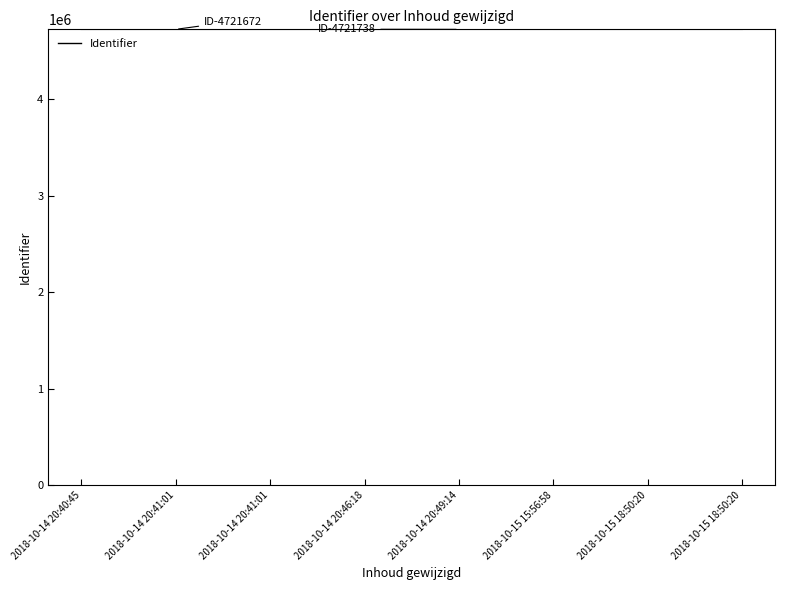

How many series are shown in this chart?

1